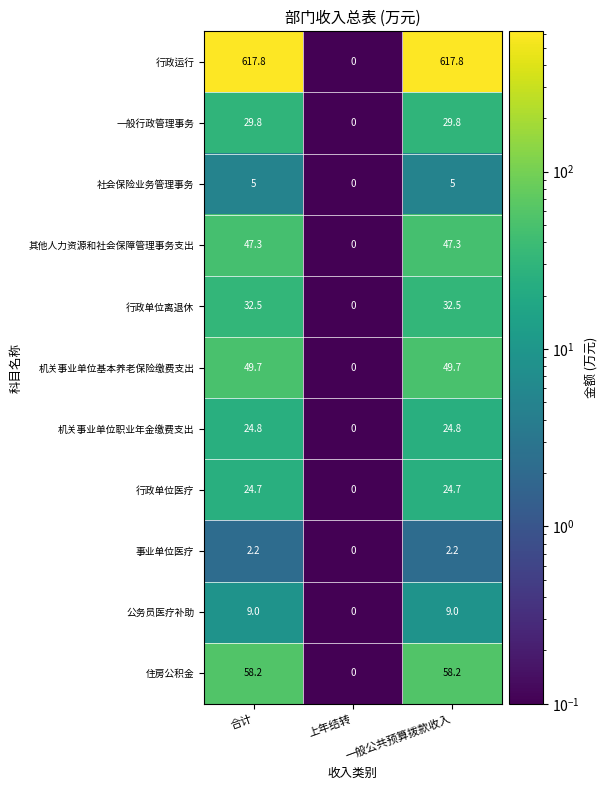

At how many categories does at least one series exceed 212?

2